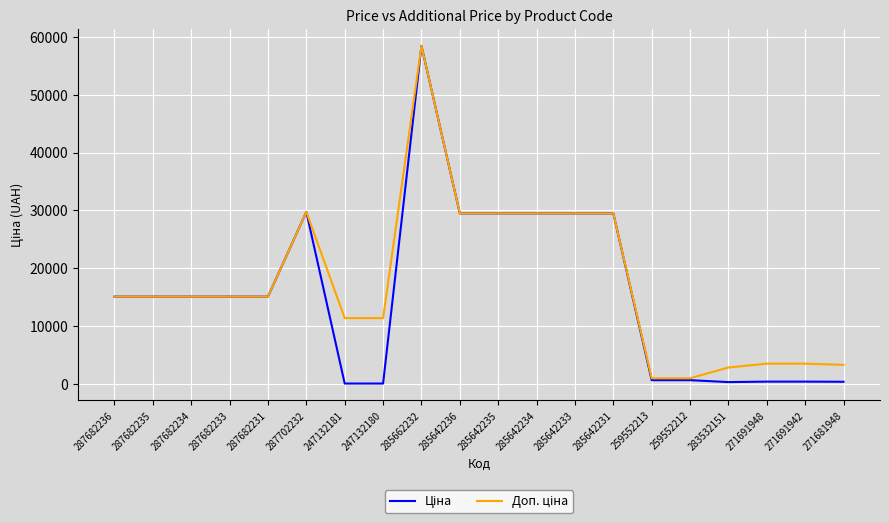

How many categories are shown in the chart?

20